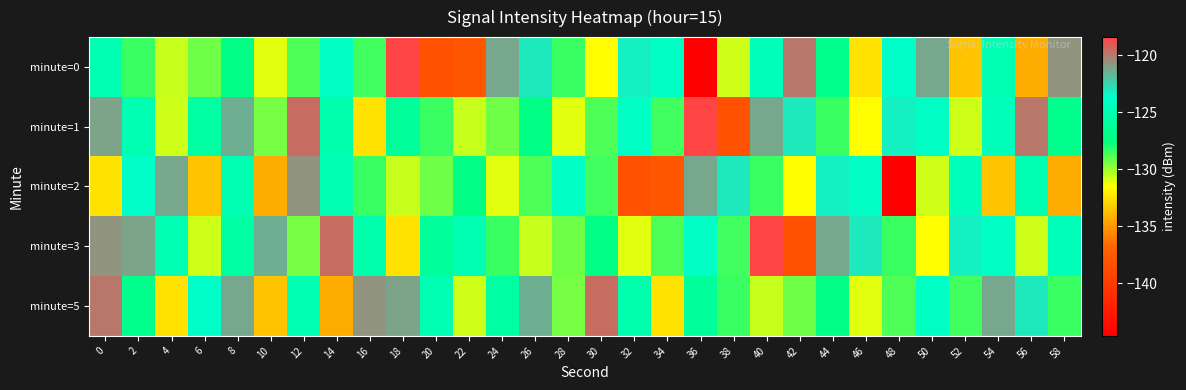

Reading left to right, list all the values displayed in this chart.

minute=0: 0=-125.0	2=-128.5	4=-130.7	6=-129.3	8=-127.3	10=-131.0	12=-128.8	14=-124.1	16=-128.6	18=-118.4	20=-138.4	22=-137.9	24=-121.2	26=-123.1	28=-128.5	30=-131.5	32=-123.3	34=-124.1	36=-144.6	38=-130.7	40=-124.6	42=-119.9	44=-127.0	46=-132.5	48=-123.8	50=-121.3	52=-133.5	54=-125.0	56=-134.3	58=-120.7
minute=1: 0=-121.2	2=-125.0	4=-130.7	6=-125.8	8=-121.4	10=-129.4	12=-119.5	14=-125.3	16=-132.5	18=-126.2	20=-128.5	22=-130.7	24=-129.3	26=-127.3	28=-131.0	30=-128.8	32=-124.1	34=-128.6	36=-118.4	38=-138.4	40=-121.2	42=-123.1	44=-128.5	46=-131.5	48=-123.3	50=-124.1	52=-130.7	54=-124.6	56=-119.9	58=-127.0
minute=2: 0=-132.5	2=-123.8	4=-121.3	6=-133.5	8=-125.0	10=-134.3	12=-120.7	14=-125.0	16=-128.5	18=-130.7	20=-129.3	22=-127.3	24=-131.0	26=-128.8	28=-124.1	30=-128.6	32=-138.4	34=-137.9	36=-121.2	38=-123.1	40=-128.5	42=-131.5	44=-123.3	46=-124.1	48=-144.6	50=-130.7	52=-124.6	54=-133.5	56=-125.0	58=-134.3
minute=3: 0=-120.7	2=-121.2	4=-125.0	6=-130.7	8=-125.8	10=-121.4	12=-129.4	14=-119.5	16=-125.3	18=-132.5	20=-126.2	22=-125.0	24=-128.5	26=-130.7	28=-129.3	30=-127.3	32=-131.0	34=-128.8	36=-124.1	38=-128.6	40=-118.4	42=-138.4	44=-121.2	46=-123.1	48=-128.5	50=-131.5	52=-123.3	54=-124.1	56=-130.7	58=-124.6
minute=5: 0=-119.9	2=-127.0	4=-132.5	6=-123.8	8=-121.3	10=-133.5	12=-125.0	14=-134.3	16=-120.7	18=-121.2	20=-125.0	22=-130.7	24=-125.8	26=-121.4	28=-129.4	30=-119.5	32=-125.3	34=-132.5	36=-126.2	38=-128.5	40=-130.7	42=-129.3	44=-127.3	46=-131.0	48=-128.8	50=-124.1	52=-128.6	54=-121.2	56=-123.1	58=-128.5